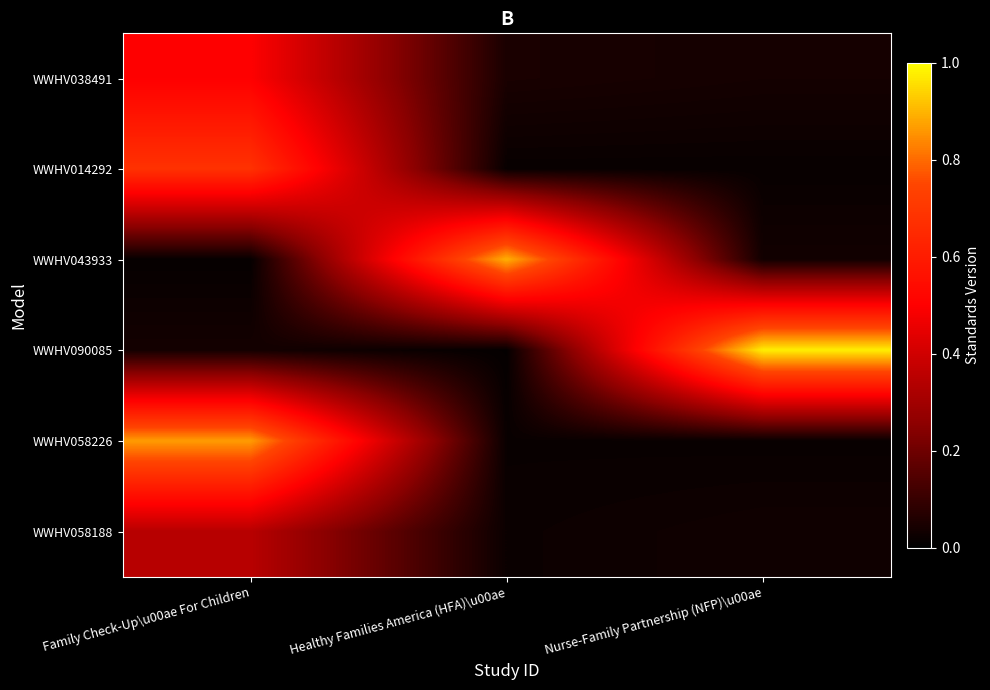

At which category does the chart reach its minimum across all series?

Healthy Families America (HFA)\u00ae